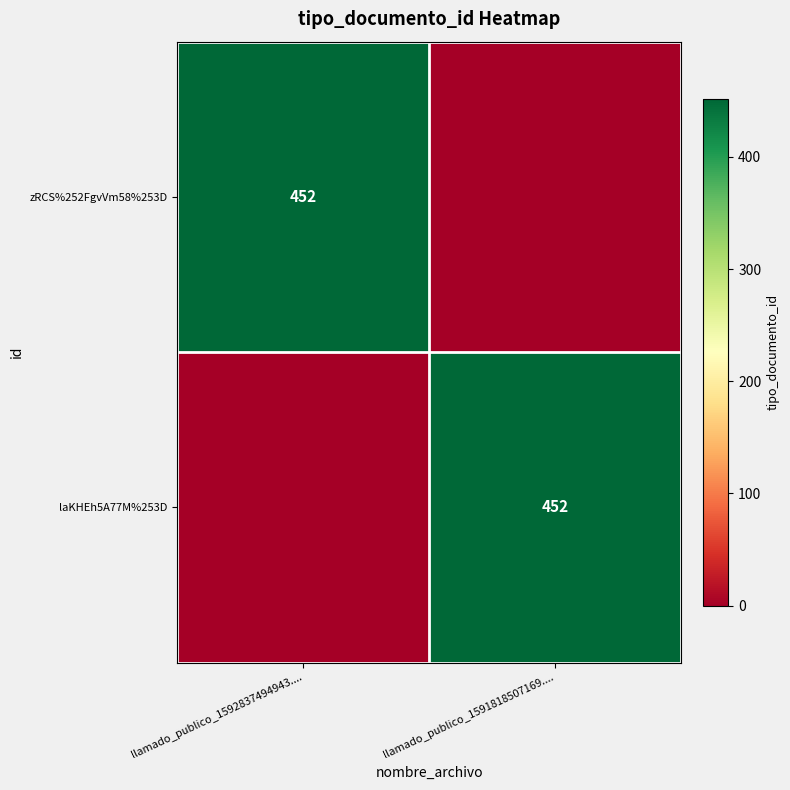

True or false: laKHEh5A77M%253D has a value of 718 at llamado_publico_1591818507169.....

False